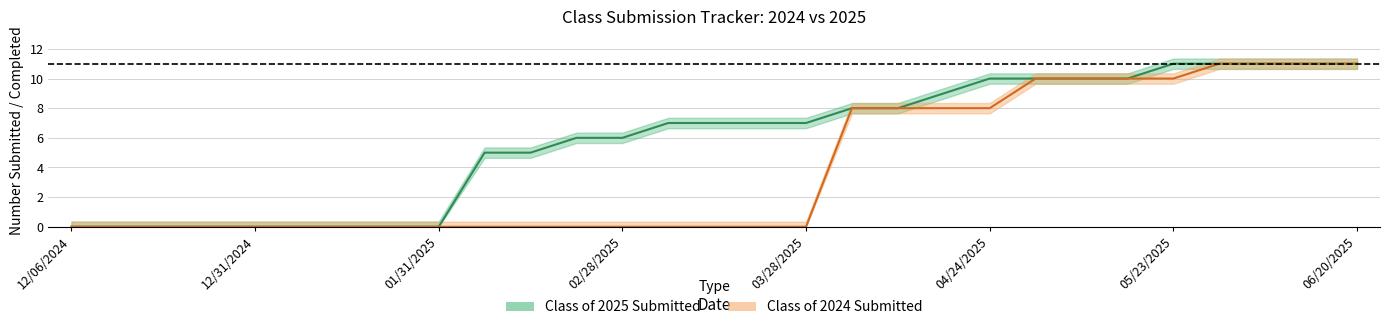

The Class of 2024 Submitted series shows -6 at 02/07/2025. True or false?

False